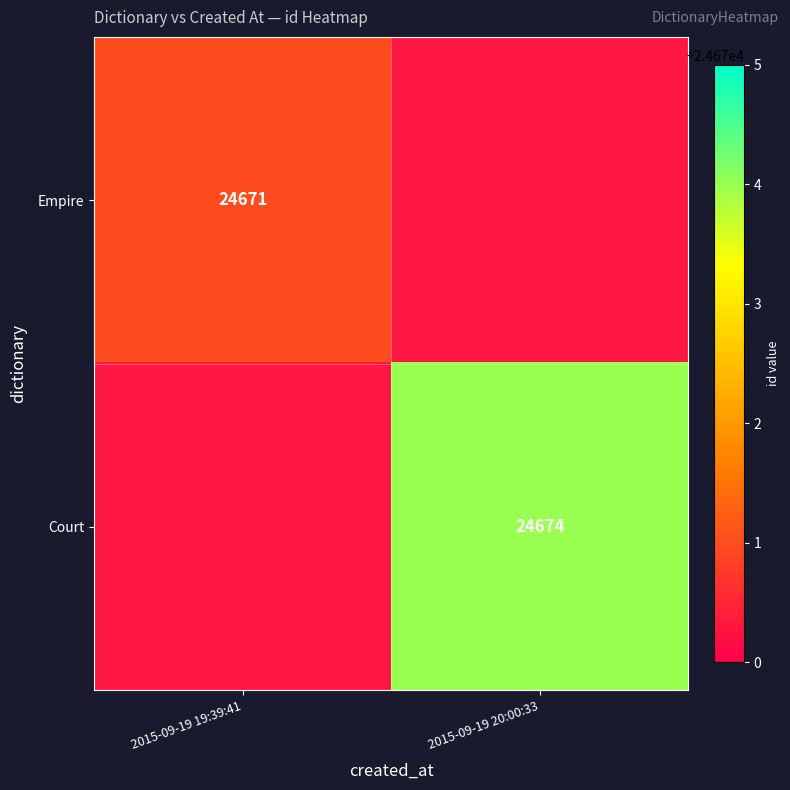

Is the value of Empire at 2015-09-19 19:39:41 greater than the value of Court at 2015-09-19 20:00:33?

No